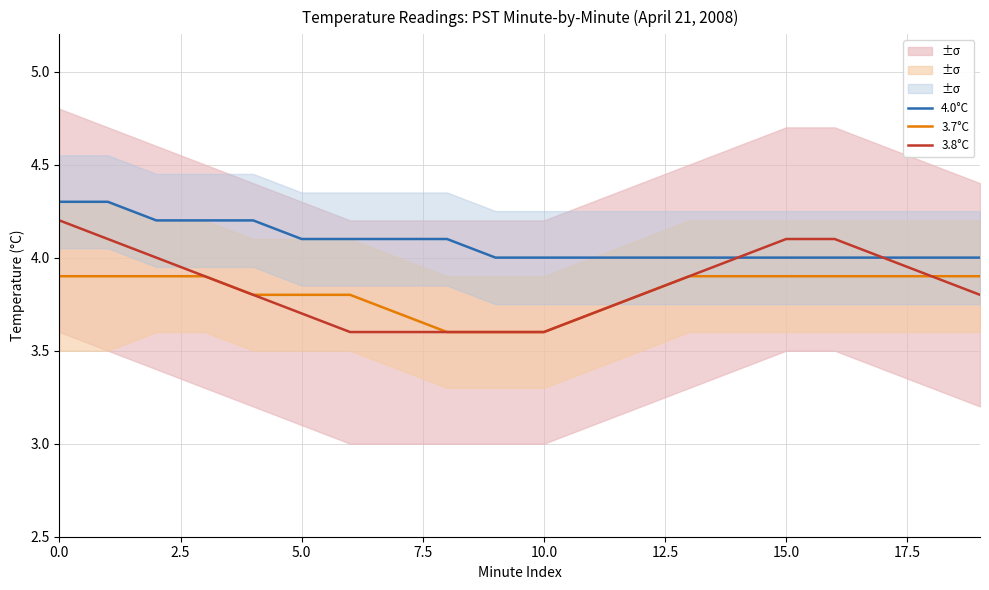

True or false: 3.7°C has more than 2 interior local peaks.

False